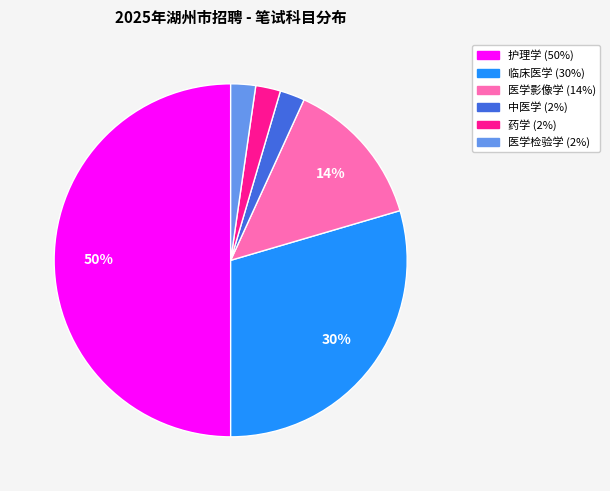

Is it true that 中医学 is 9% of the pie?

False